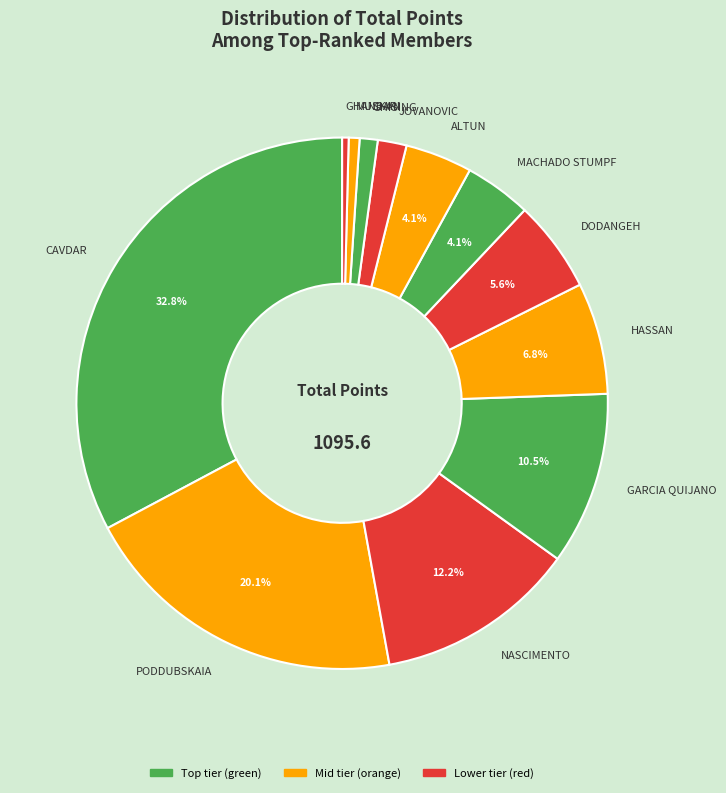

Is there any slice that represents more than half of the pie?

No